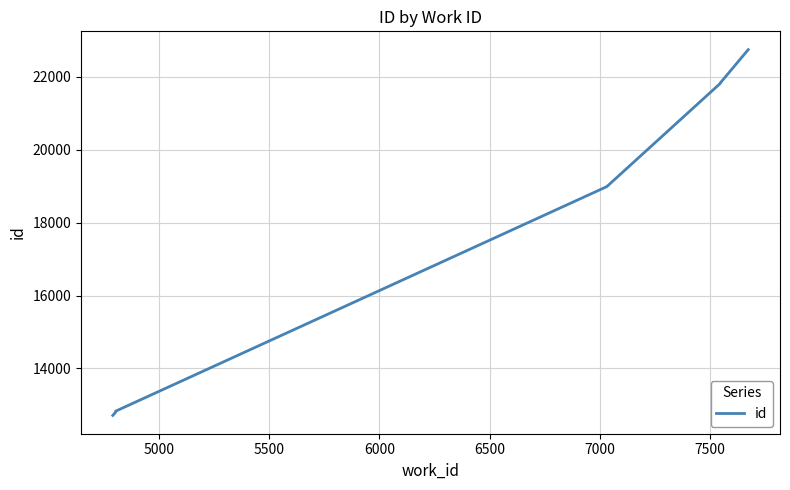

How many series are shown in this chart?

1